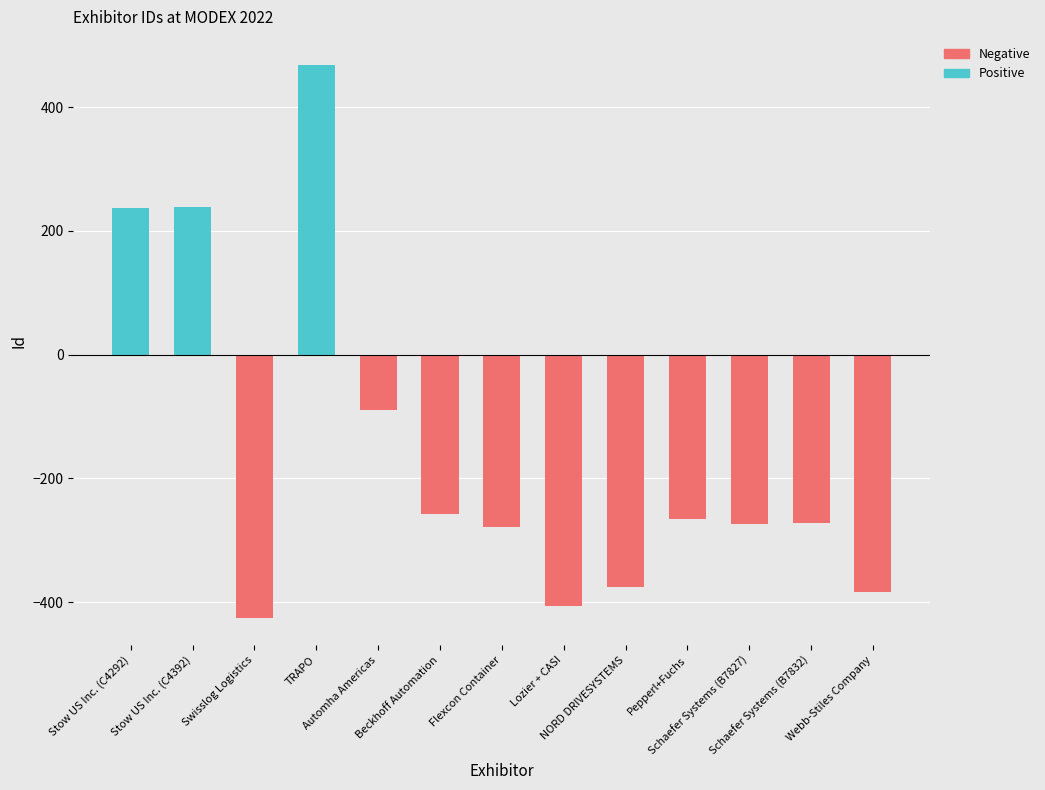

Is it true that Negative equals -192 at Stow US Inc. (C4292)?

False